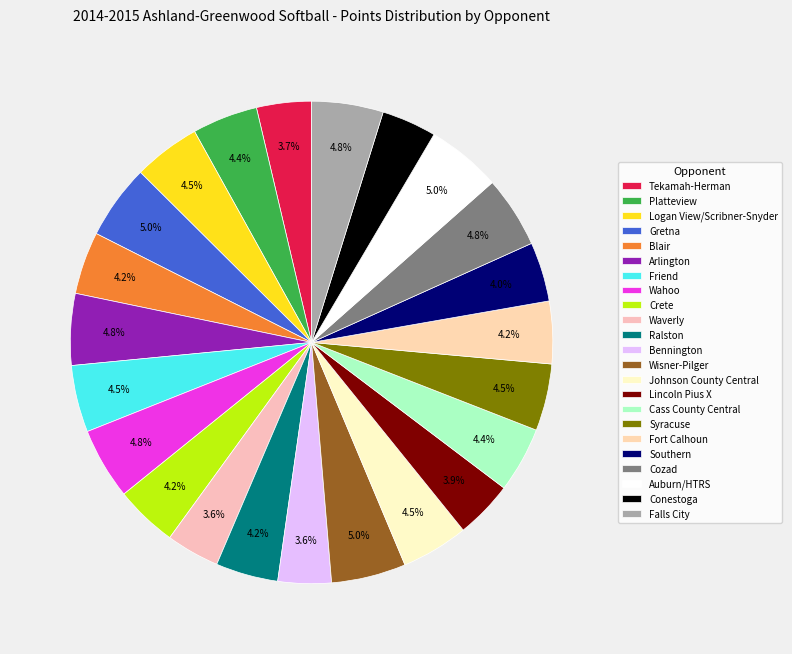

True or false: Syracuse accounts for 4% of the total.

True